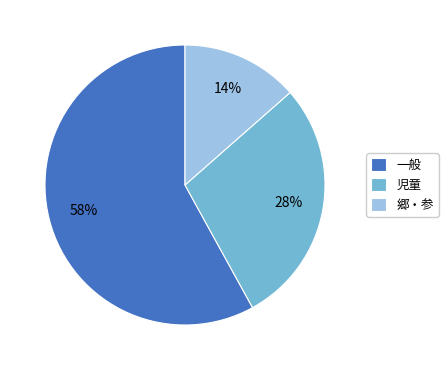

Between 児童 and 郷・参, which is larger?

児童